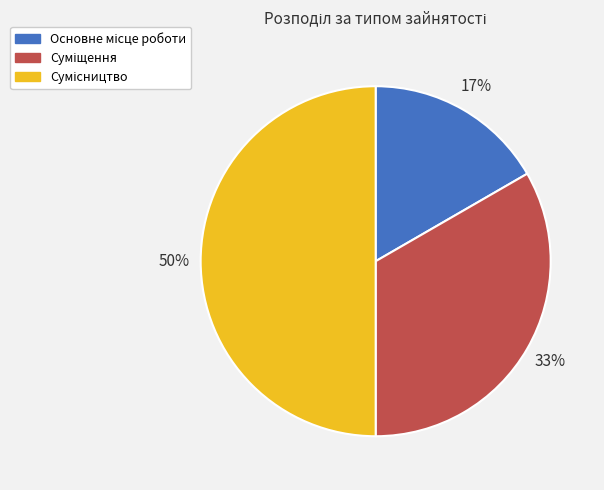

To the nearest percent, what is the average slice percentage?

33%